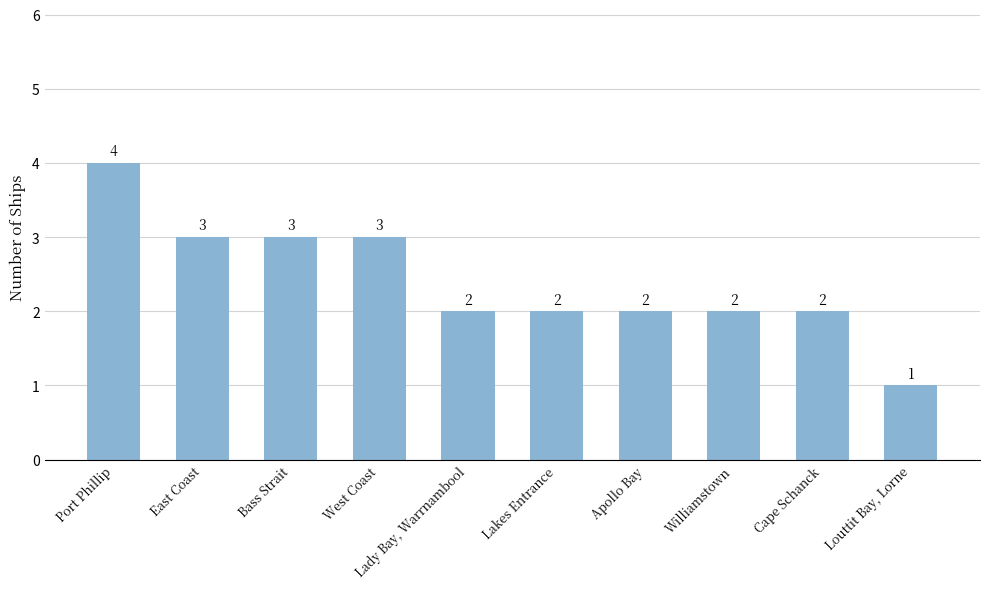

True or false: the data shows 3 at Lady Bay, Warrnambool.

False